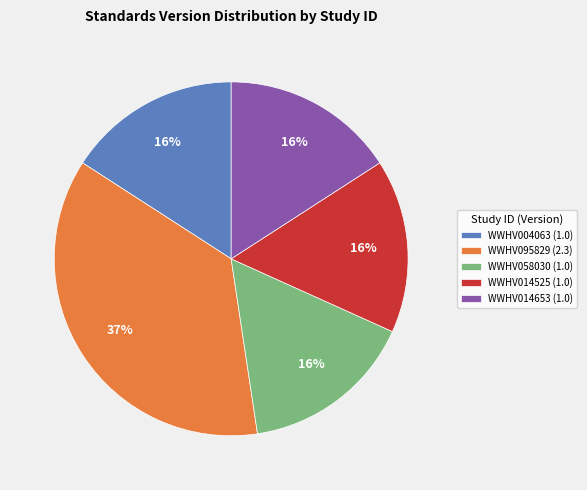

Do WWHV014653 (1.0) and WWHV058030 (1.0) together represent more than half of the pie?

No